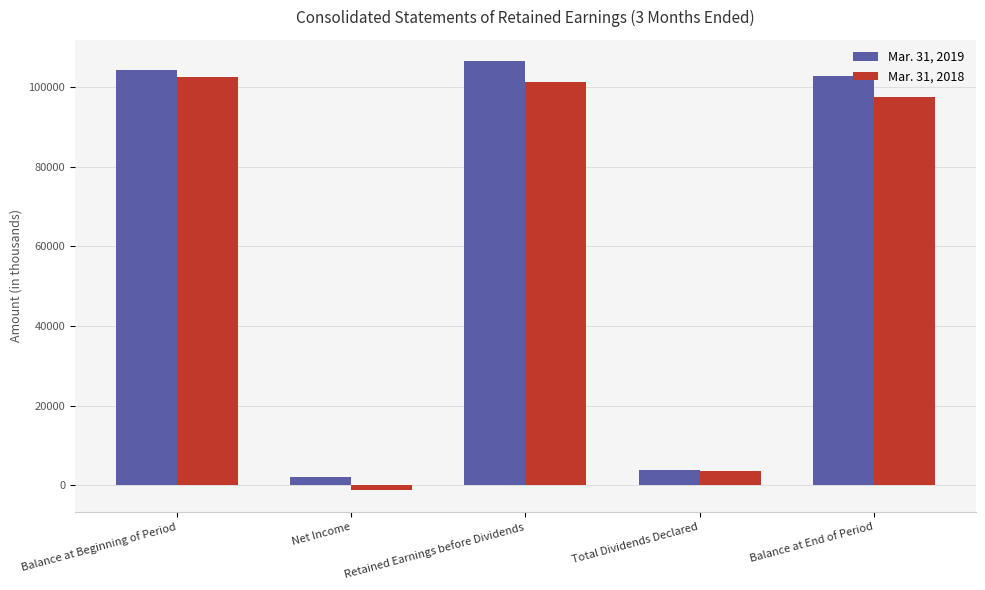

What value does the Mar. 31, 2019 series have at Retained Earnings before Dividends, to the nearest 10?

106430